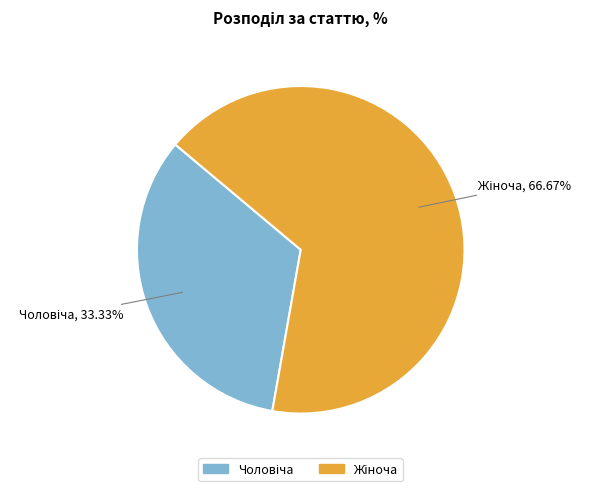

How many slices are in this pie chart?

2